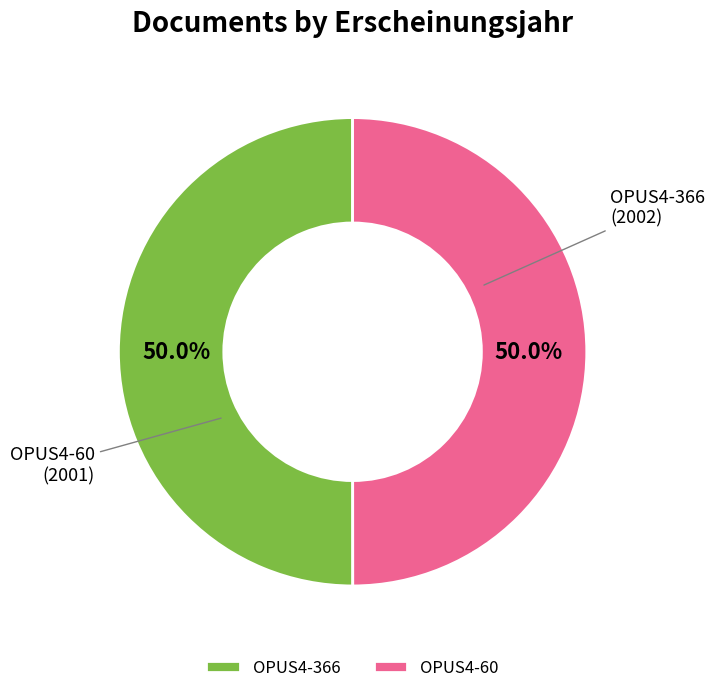

How many slices are in this pie chart?

2